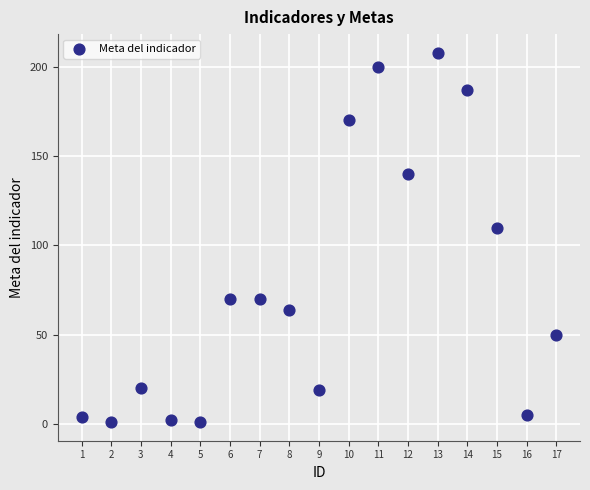

What is the range of X values (max minus min)?

16